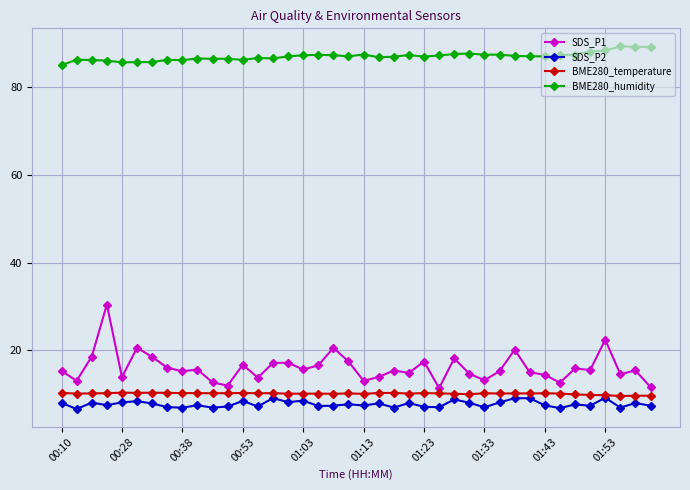

What is the value of the SDS_P2 point at the 10th from the left?

7.5